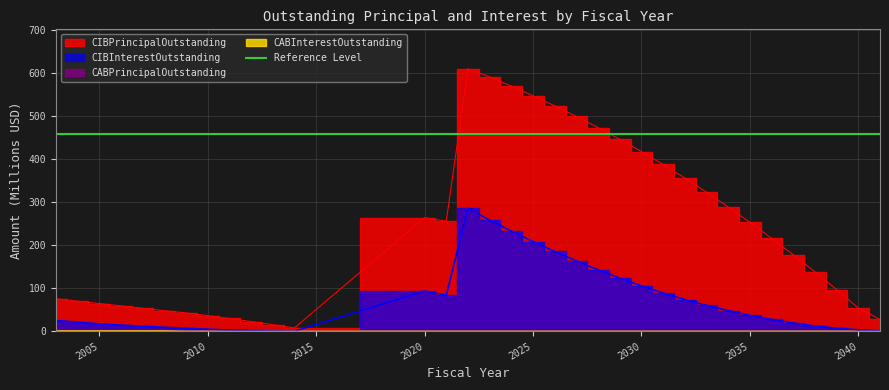

How many lines are shown in the chart?

4